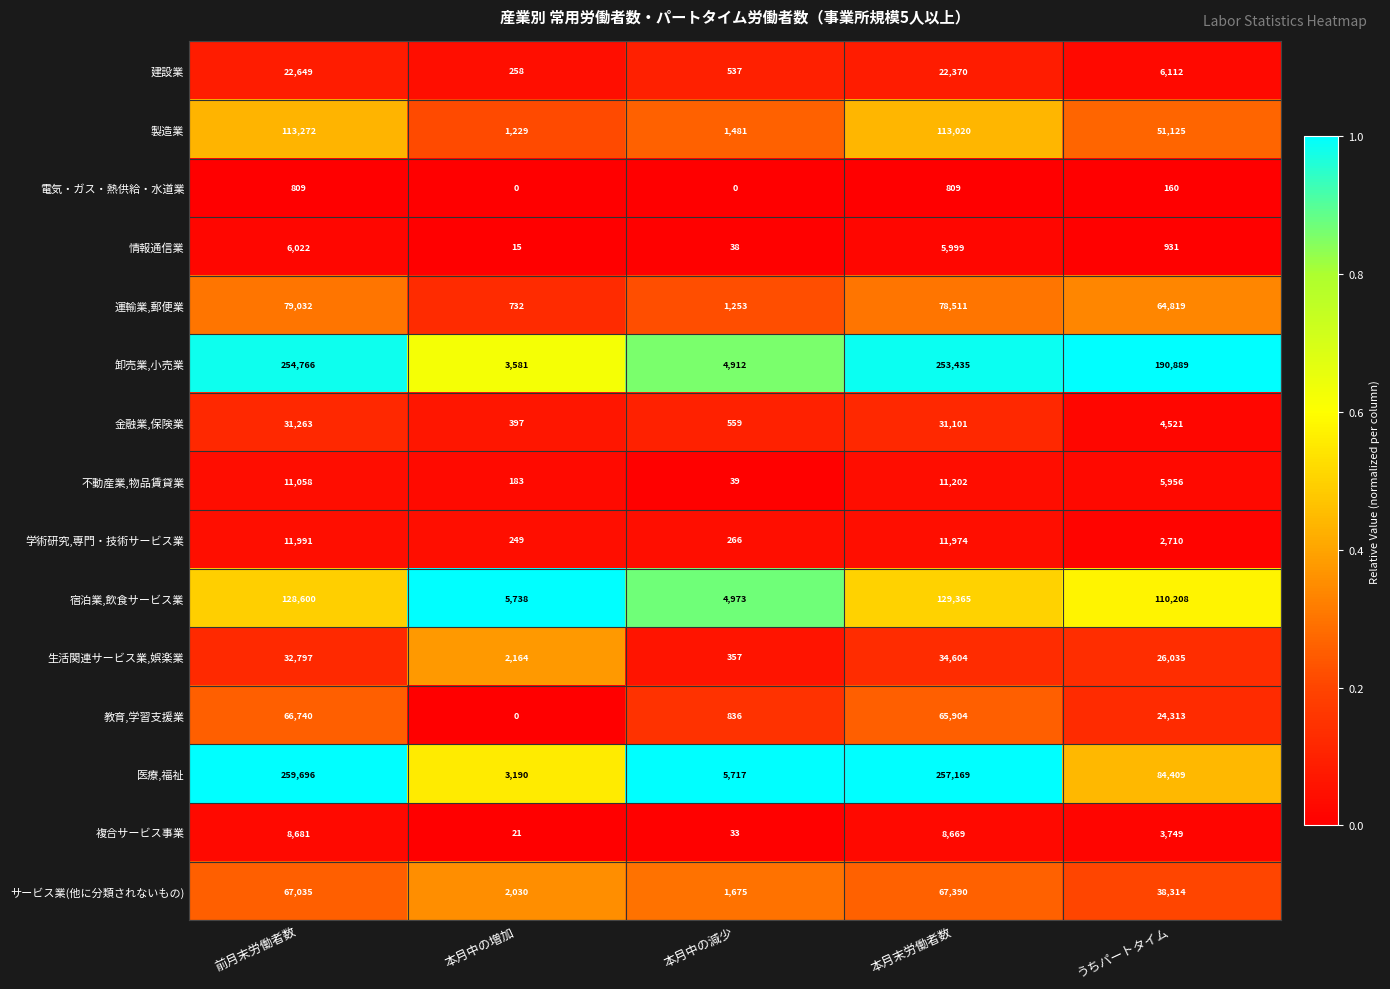

The value of 運輸業,郵便業 at 本月末労働者数 is 78511. True or false?

True